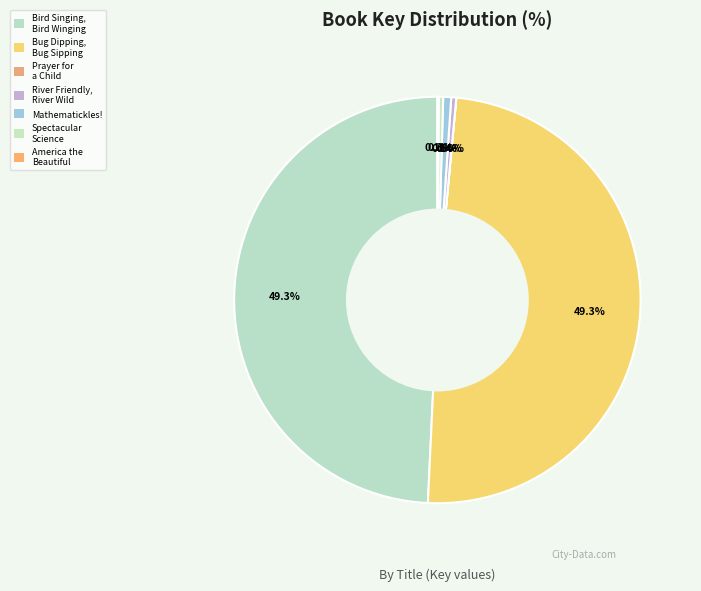

Which slice is the smallest?

Prayer for a Child